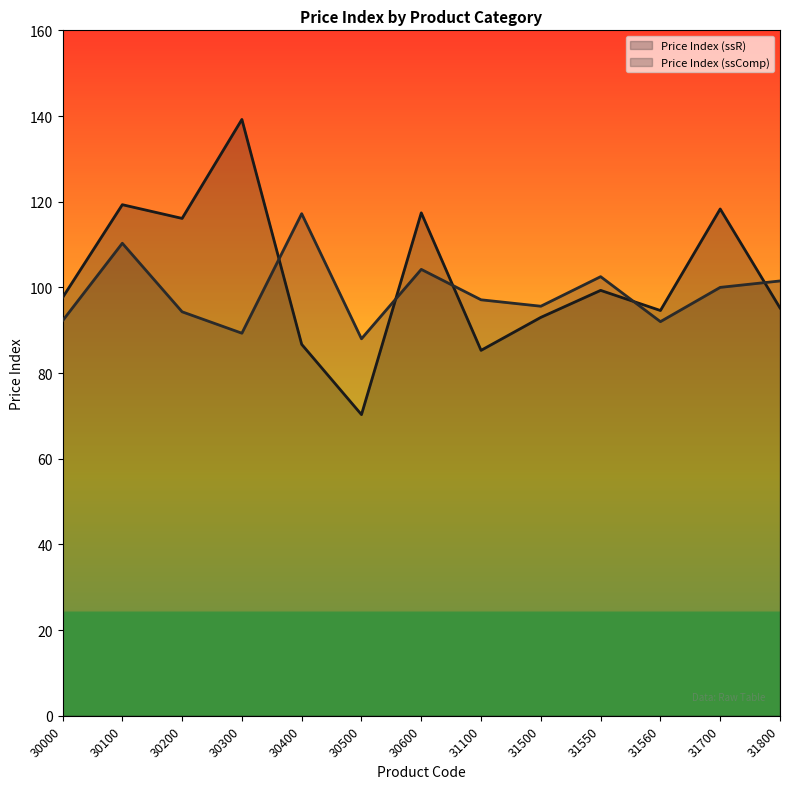

How many distinct data groups are displayed?

2